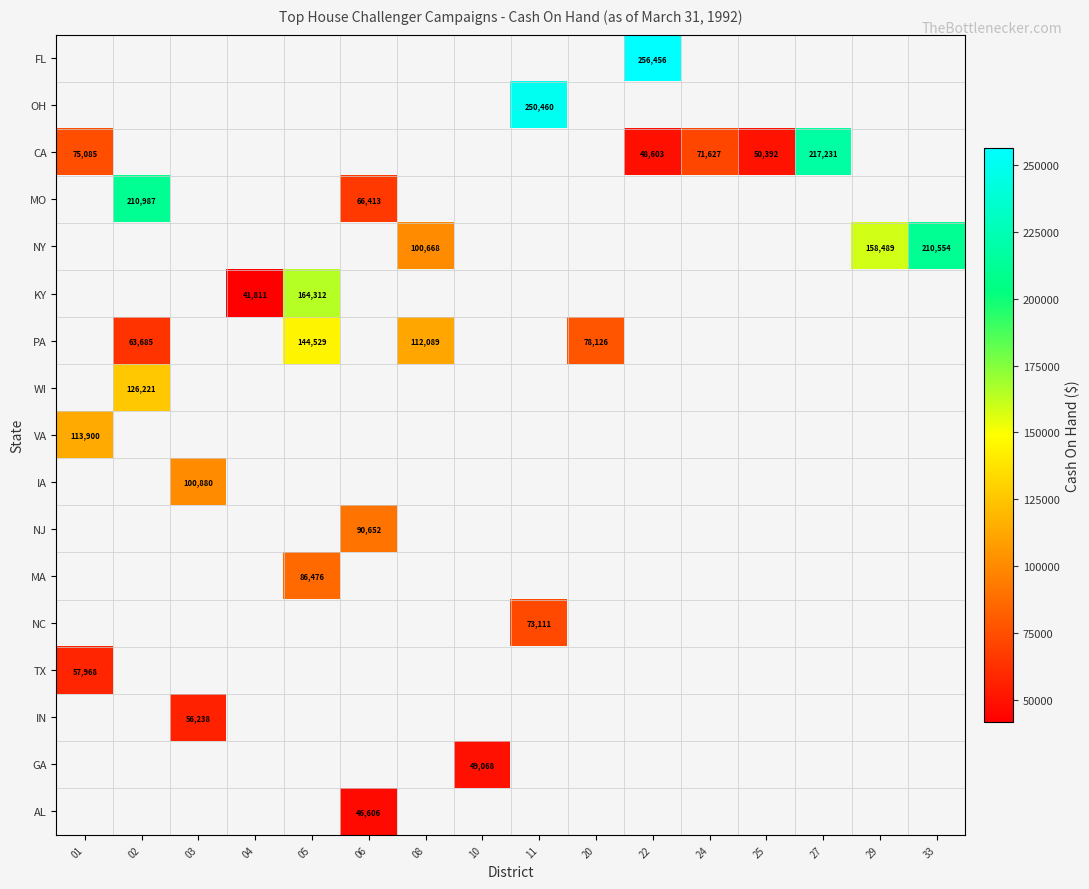

Is it true that NY equals 210554 at 33?

True